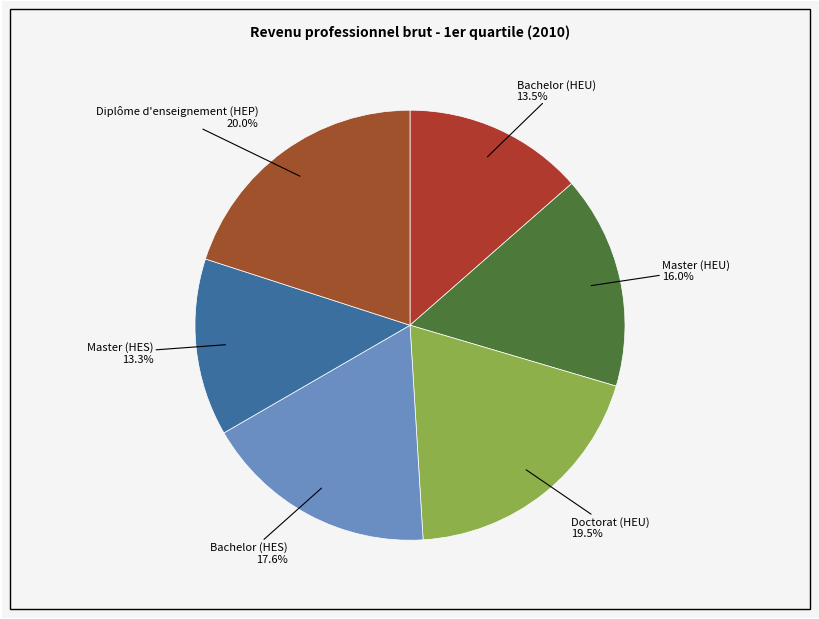

Count the number of slices in the pie.

6